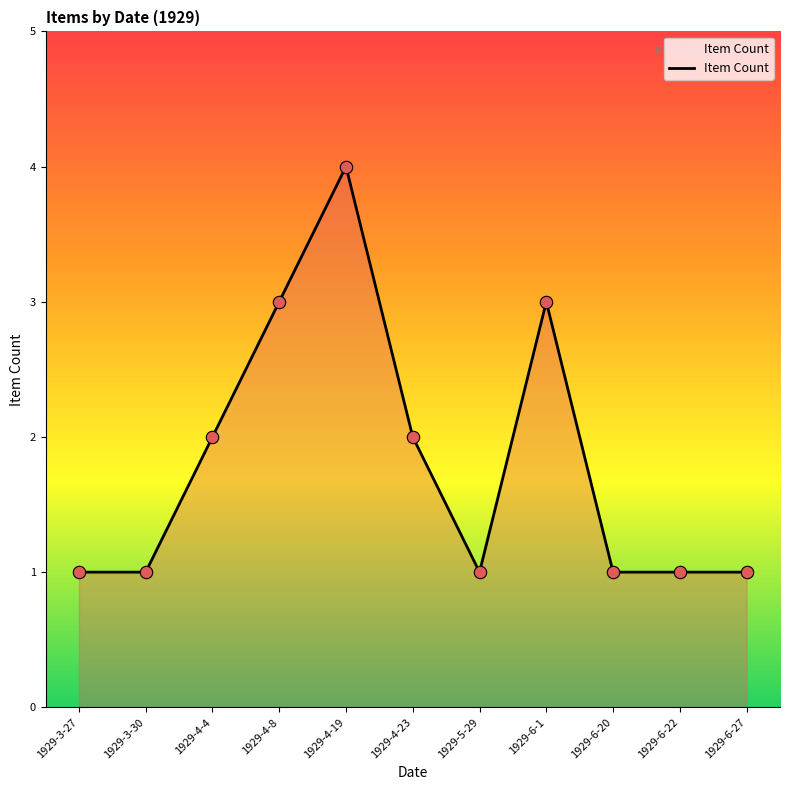

What is the ratio of the value at 1929-4-8 to the value at 1929-5-29?

3.0